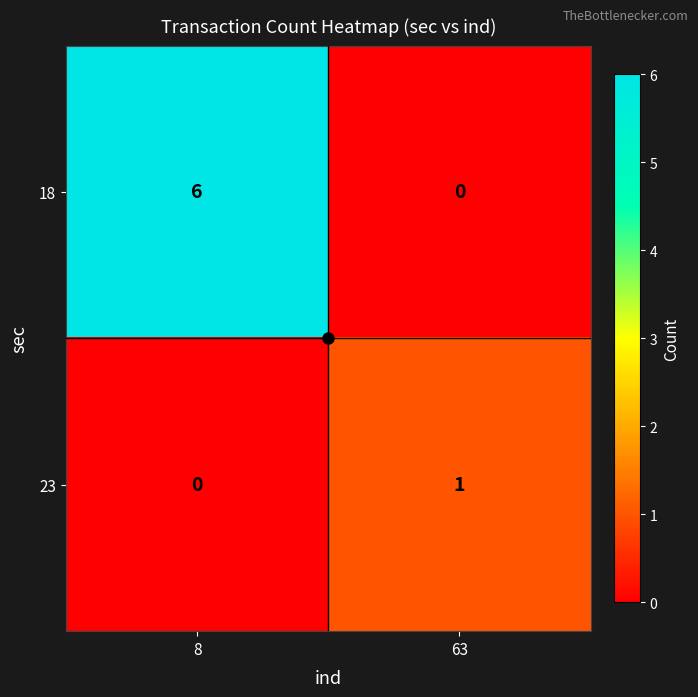

Which series has the widest spread of values?

18